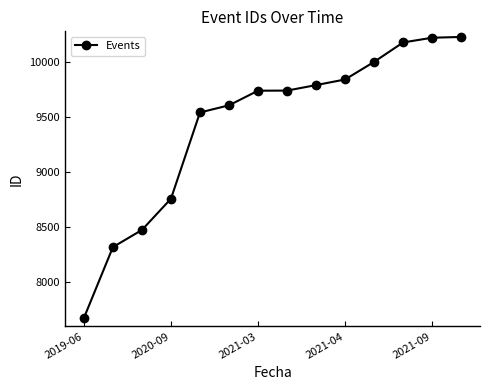

What is the greatest value displayed?

10226